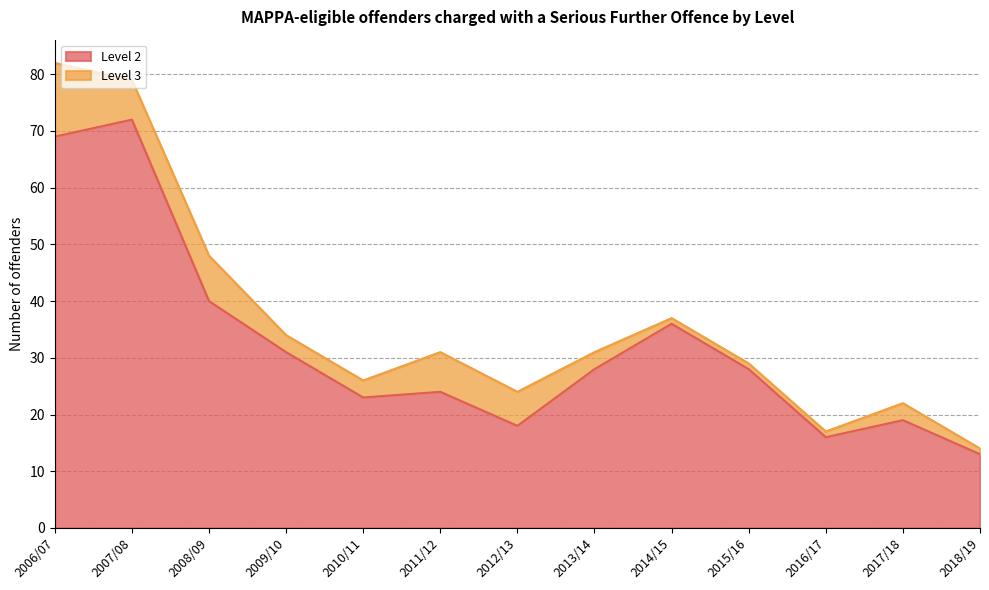

Which label corresponds to the largest value in the chart?

2007/08